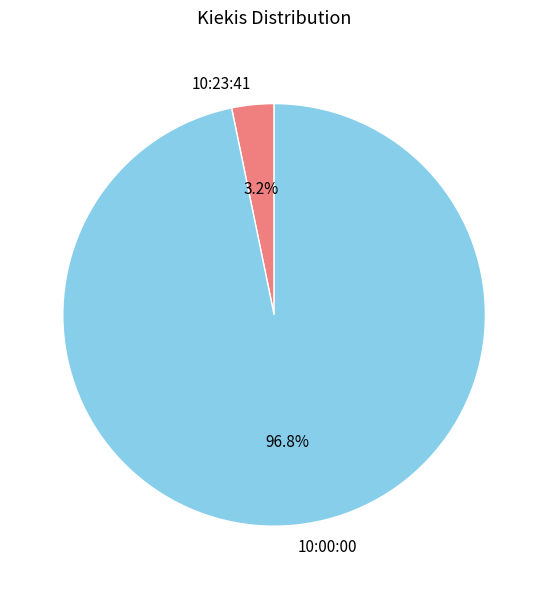

Is the sum of 10:00:00 and 10:23:41 greater than half?

Yes